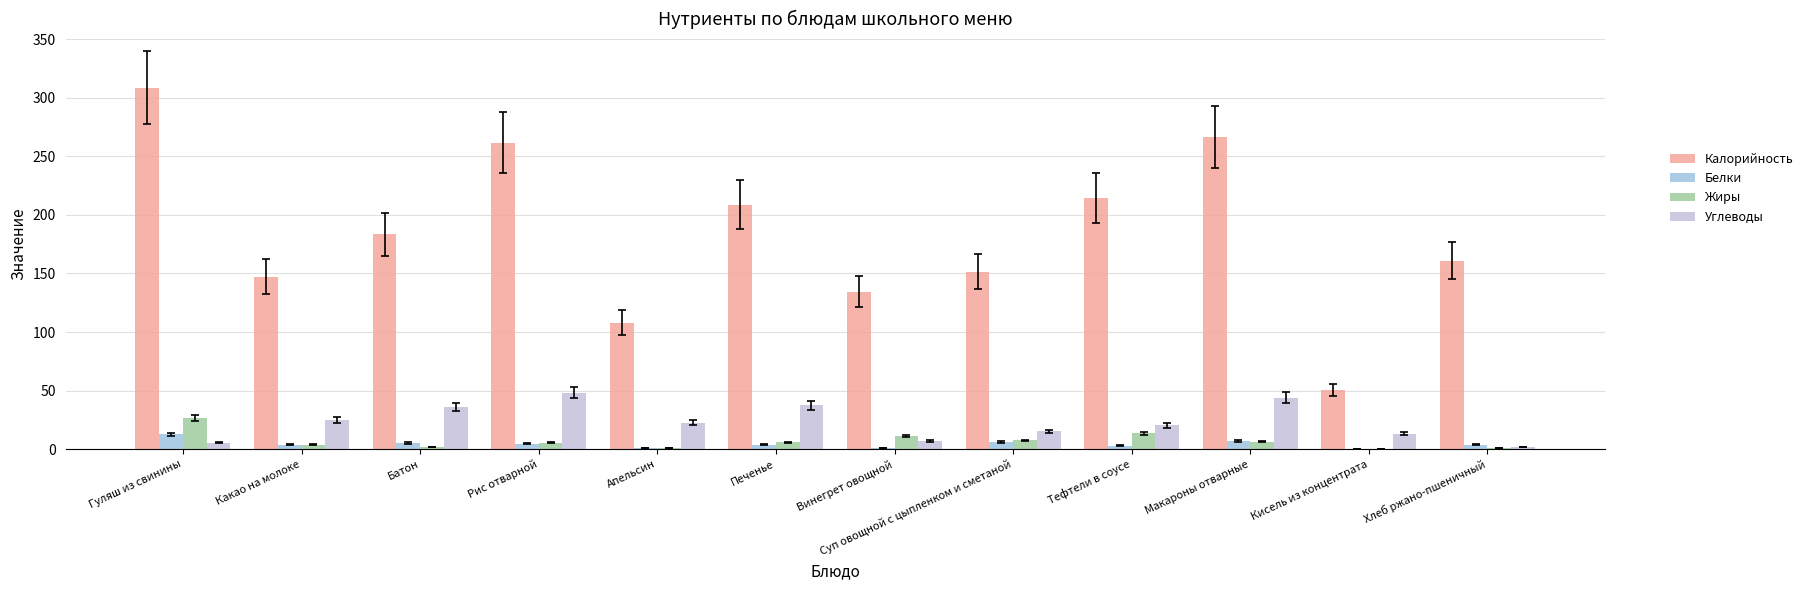

What is the difference between the Жиры values at Апельсин and Рис отварной?

4.6